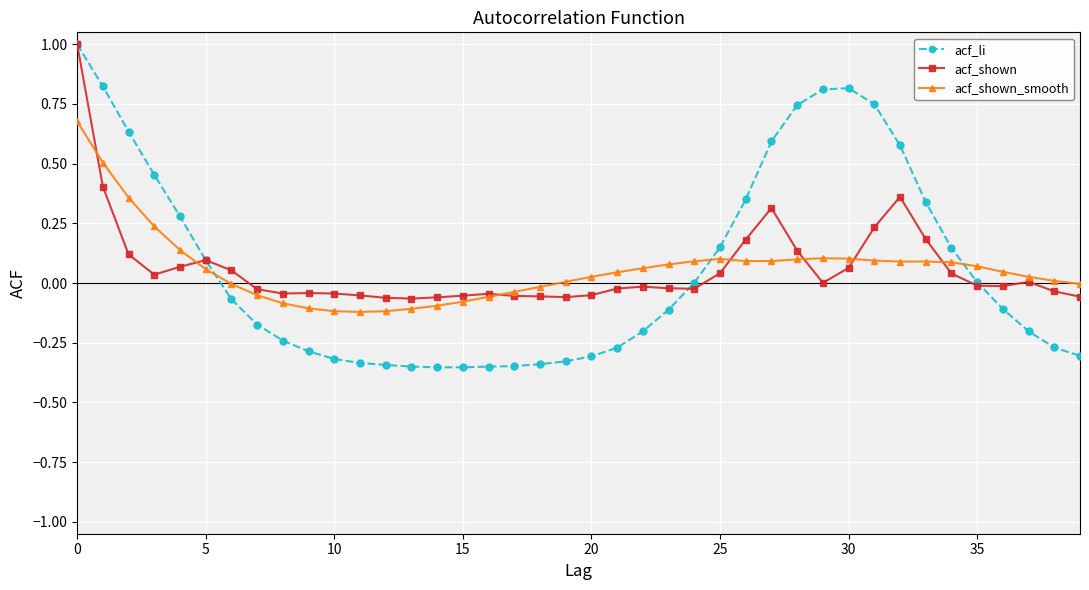

What is the highest value of the acf_shown series?

1.0